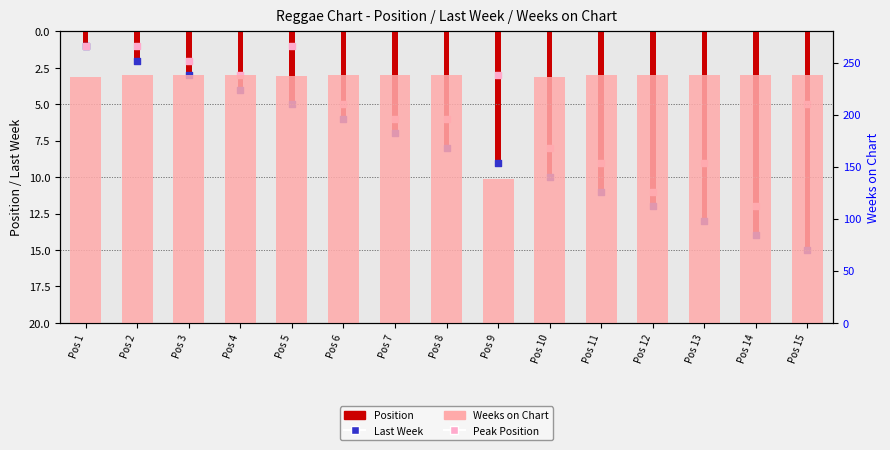

What is the total value across all series at Pos 12?

273